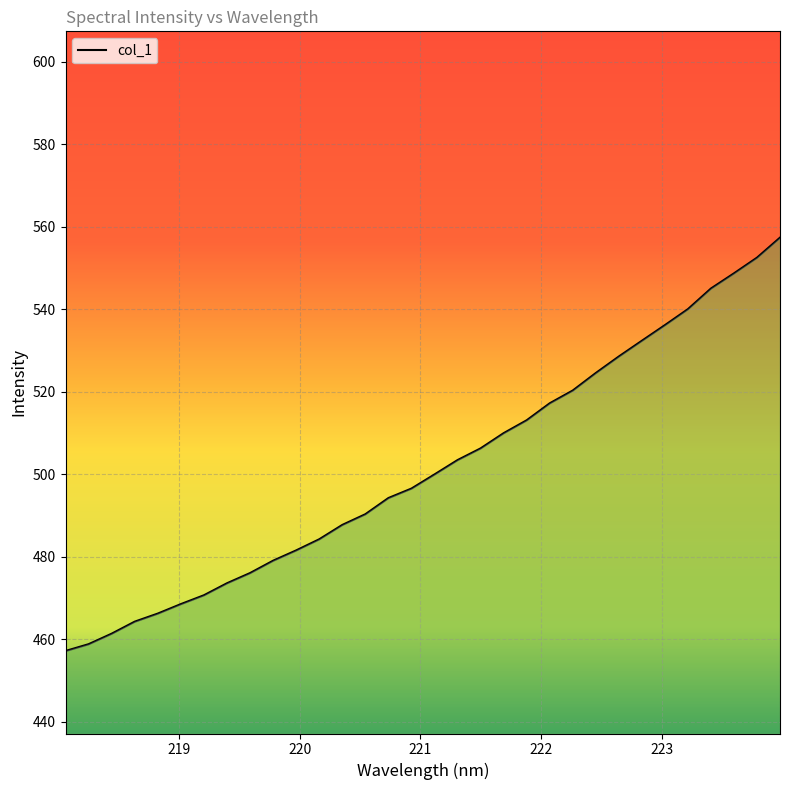

What is the greatest value displayed?

557.4